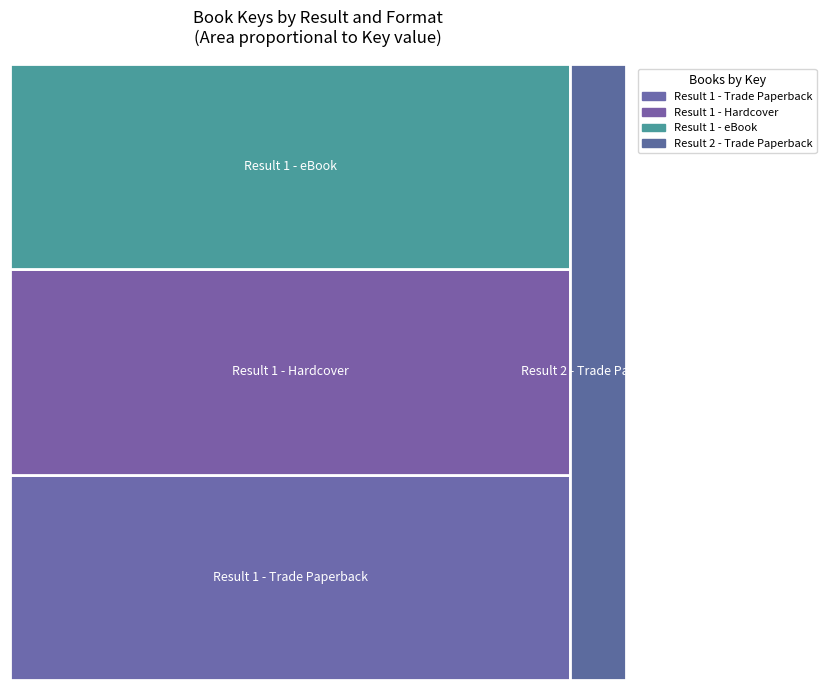

Reading left to right, extract all data points from this chart.

78141489	78141489	78141489	23510295